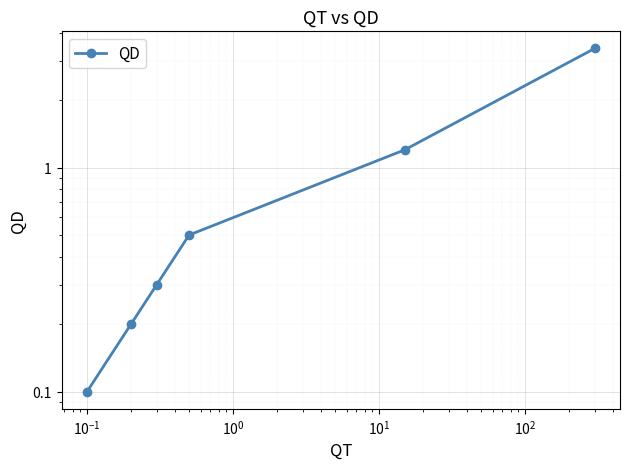

Which label corresponds to the largest value in the chart?

$\mathdefault{10^{2}}$